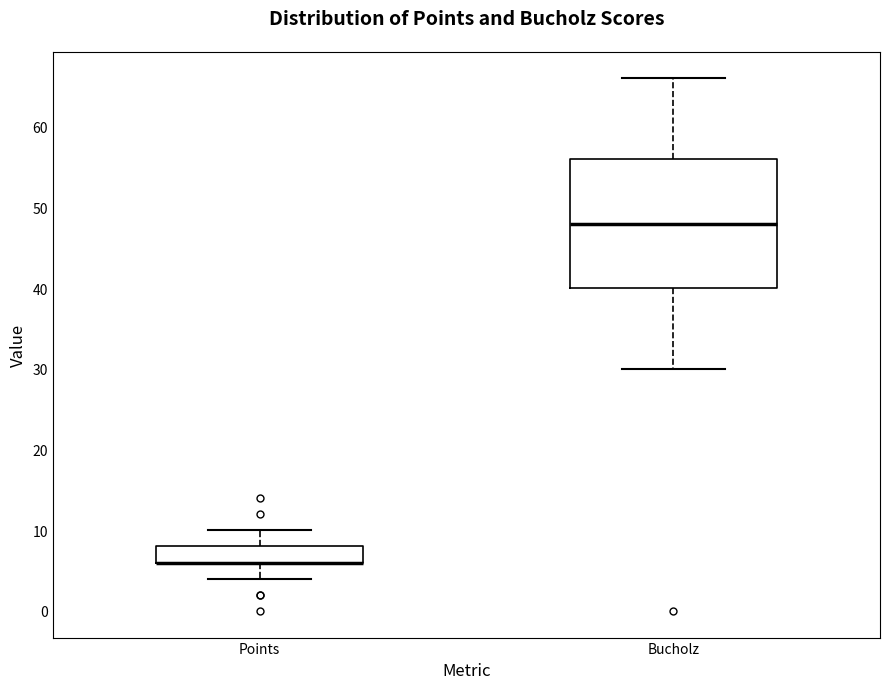

Comparing the boxes themselves (not the whiskers), which one is the tallest?

Bucholz